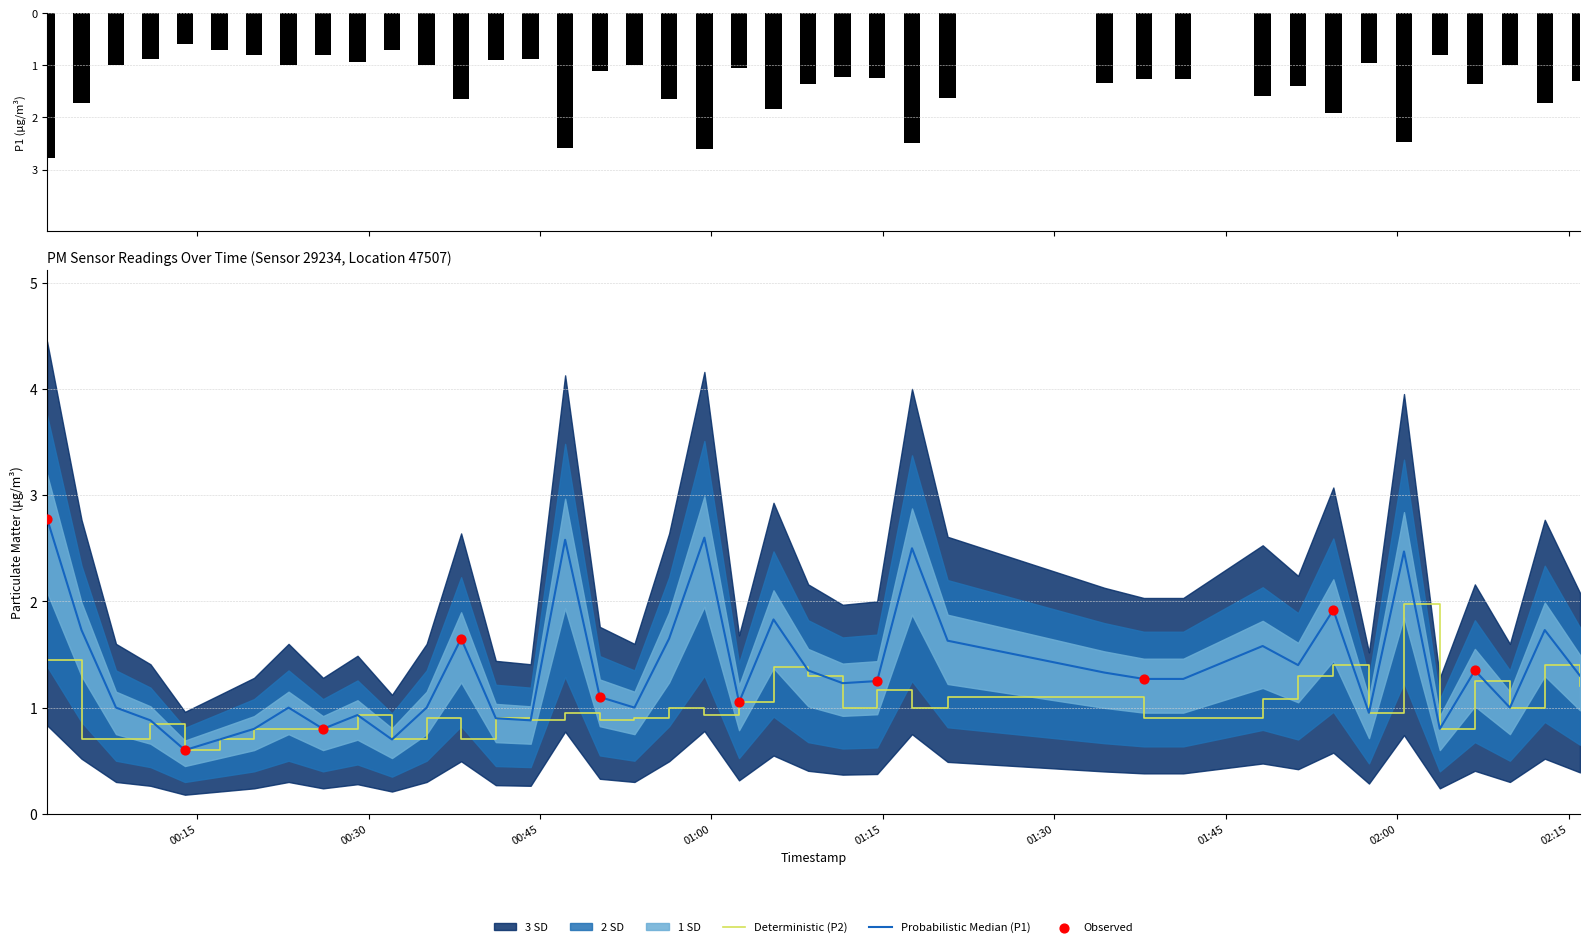

What is the highest value of the Deterministic (P2) series?

2.0